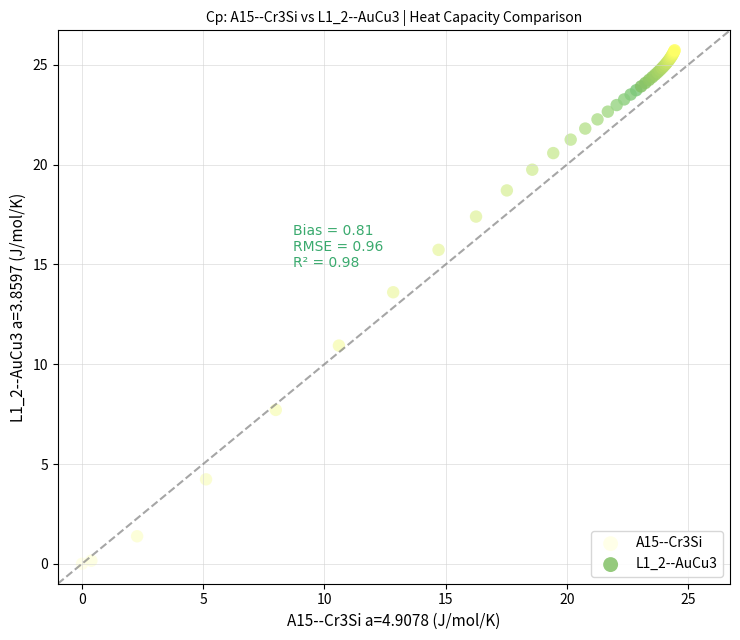

Which series reaches the maximum Y coordinate?

L1_2--AuCu3